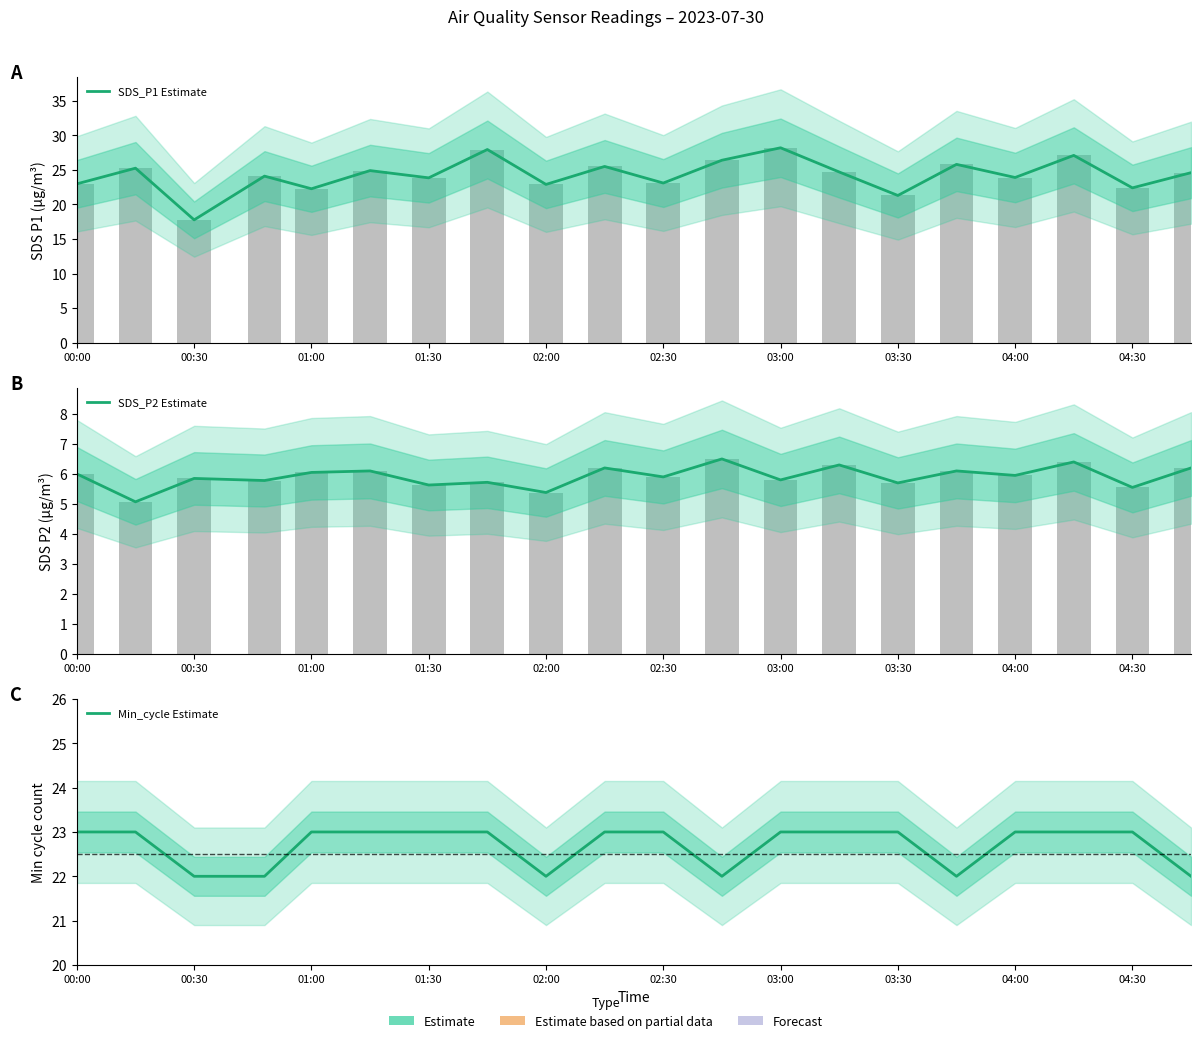

How many groups of bars are there?

20